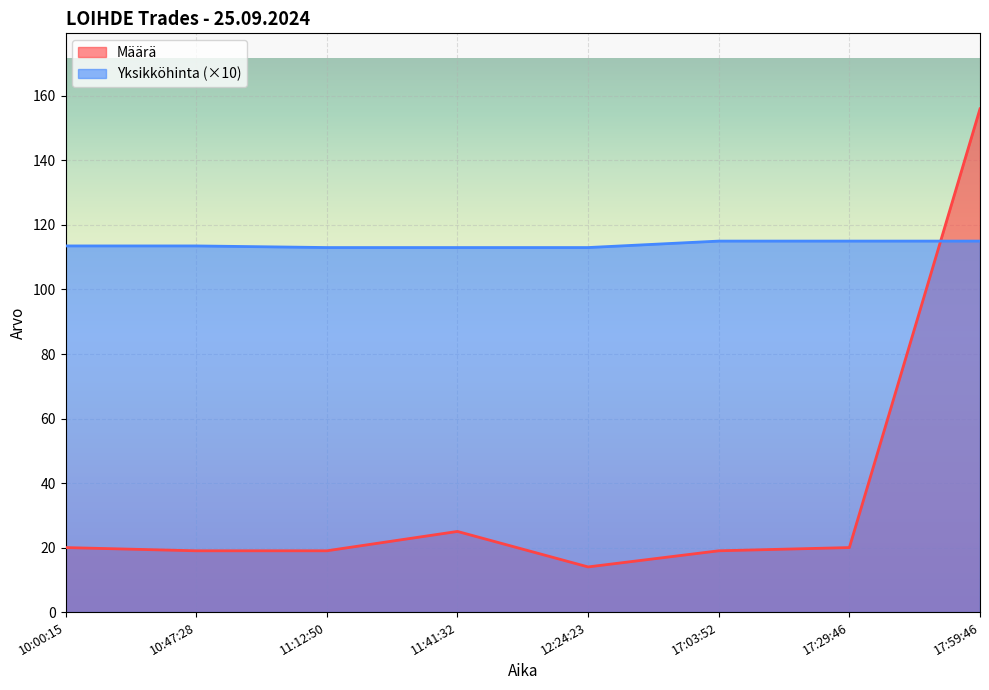

At how many categories does at least one series exceed 103?

8